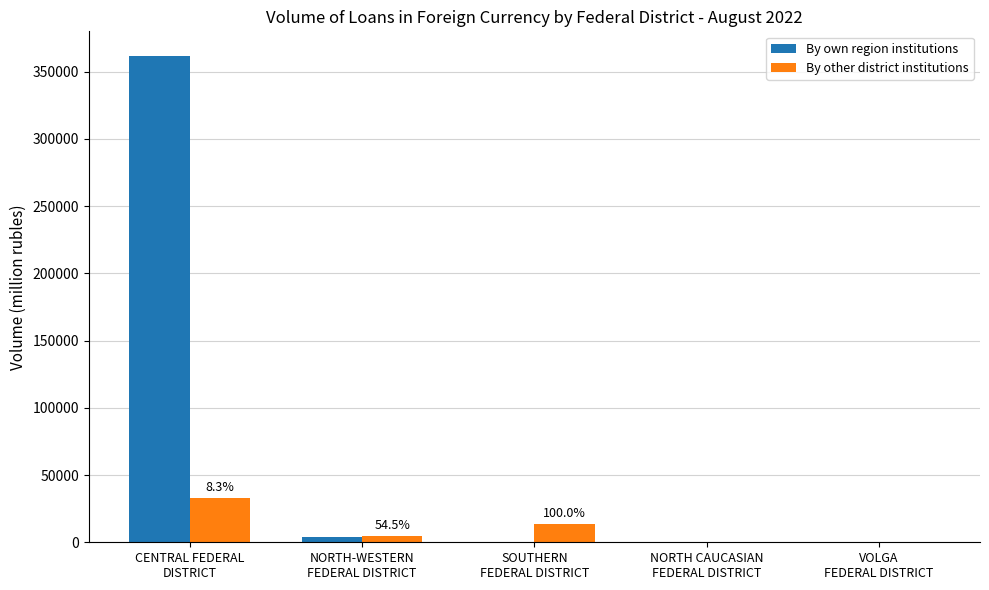

What is the maximum value shown in the chart?

361816